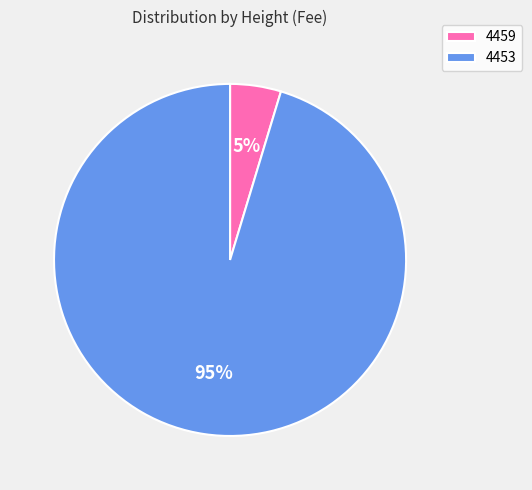

True or false: 4459 accounts for 13% of the total.

False